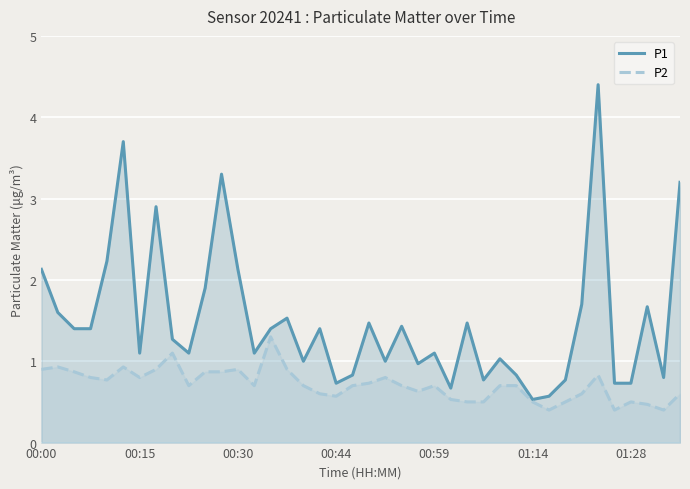

What position from the right is 27?

13